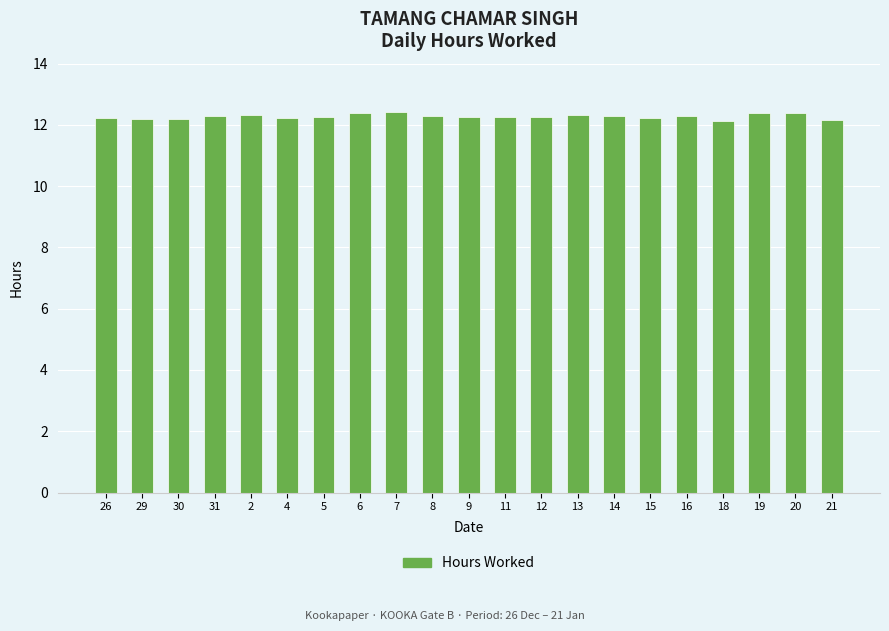

How many bars are there in total?

21